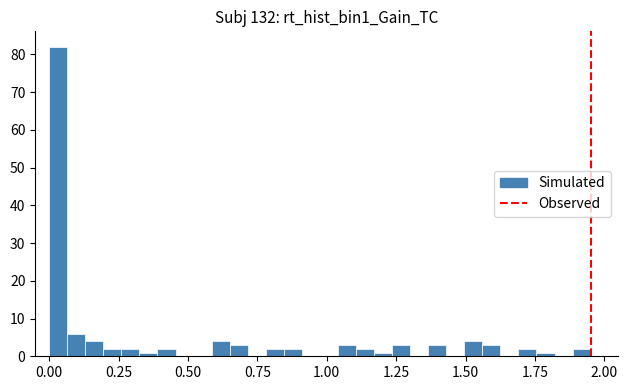

Read against the x-axis, roughly where is the centre of the tallest bar?

0.05